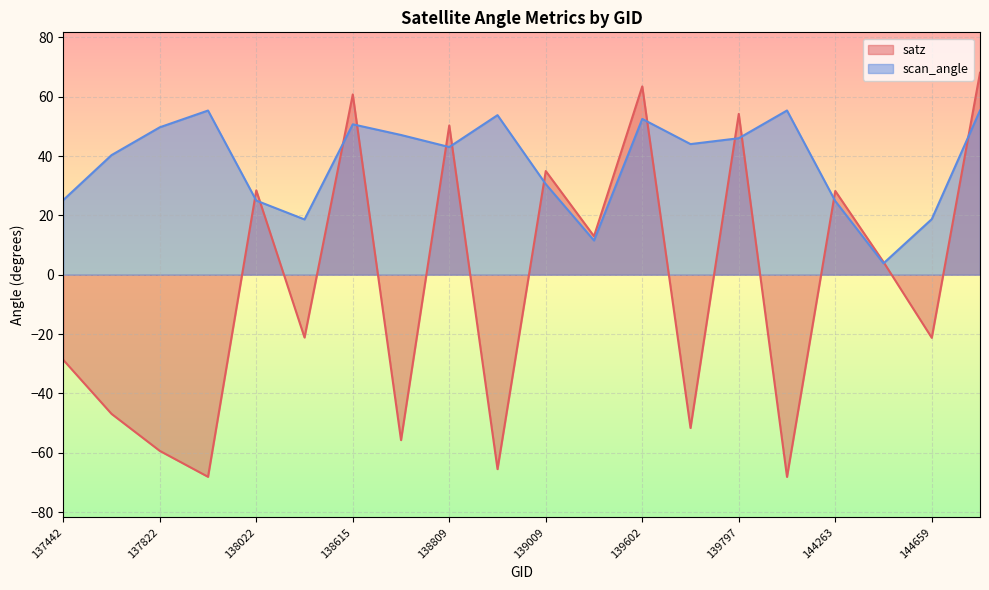

The value of satz at 139602 is 39.9. True or false?

False